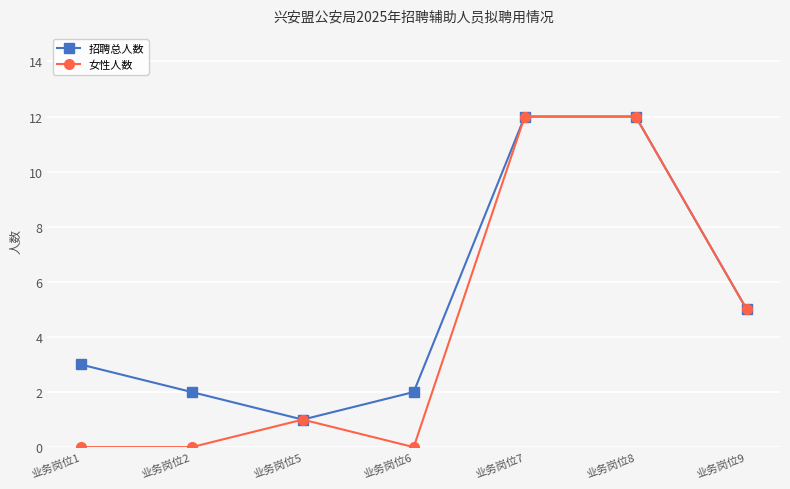

What is the spread (max minus min) of values at 业务岗位6?

2